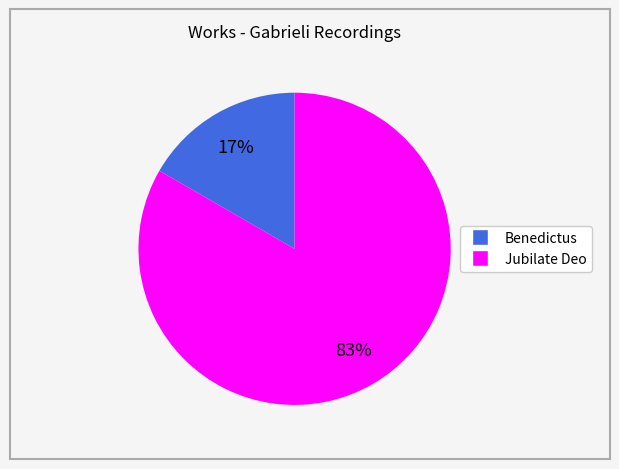

Is there a majority slice in this chart?

Yes